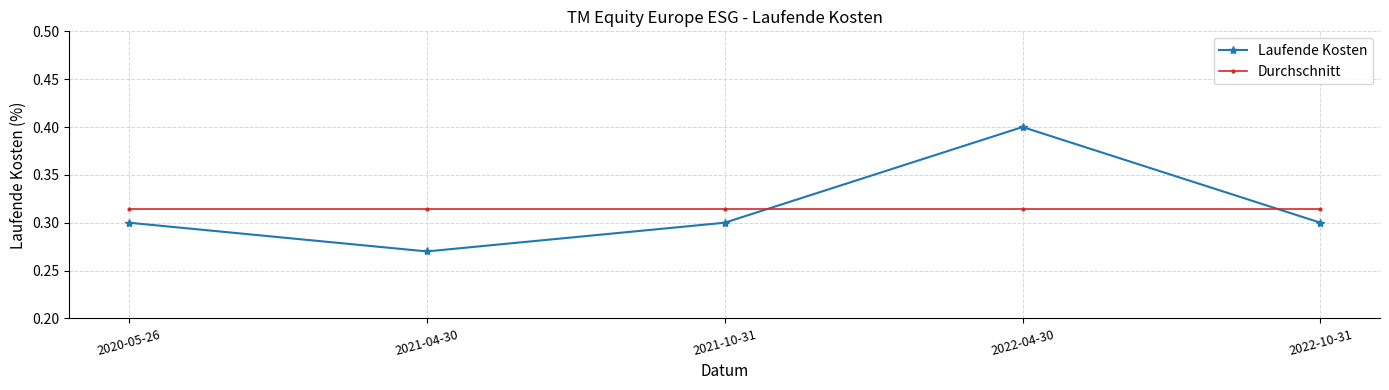

Which label corresponds to the smallest value in the chart?

2021-04-30